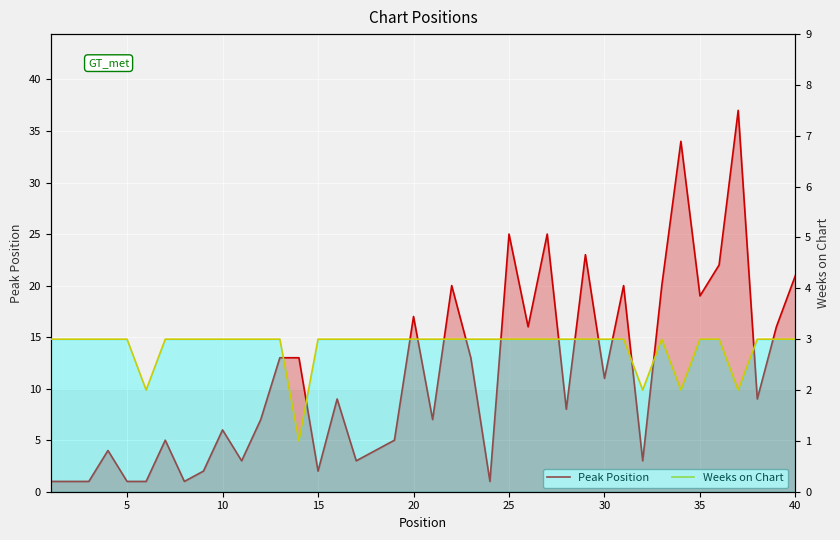

What is the value of the Weeks on Chart point at the 10th from the left?

3